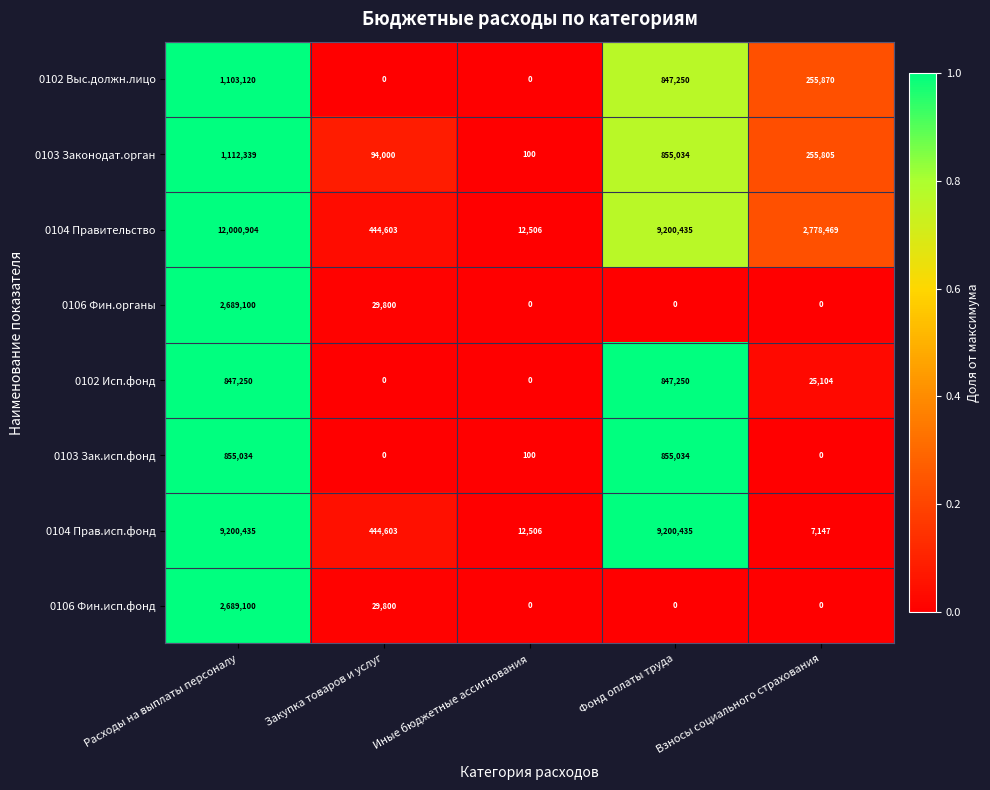

How many categories are shown in the chart?

5